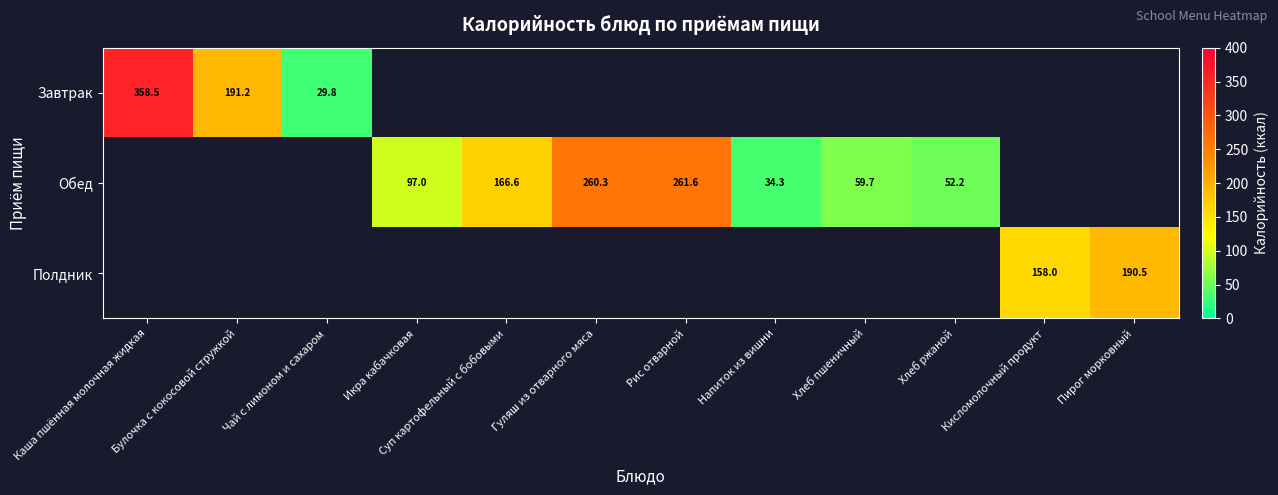

How many data points in Обед are above 97?

3